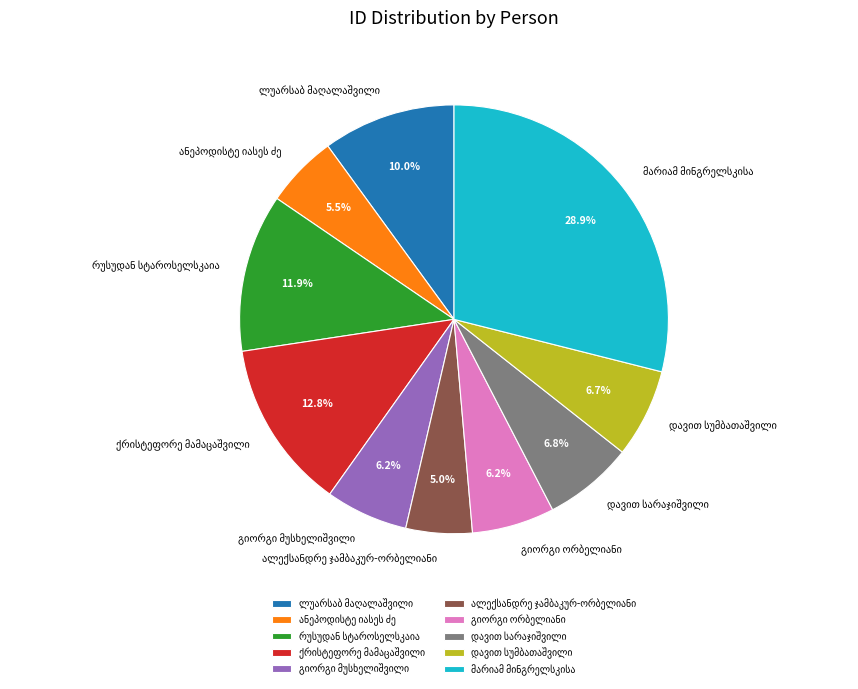

Does any single category account for the majority?

No